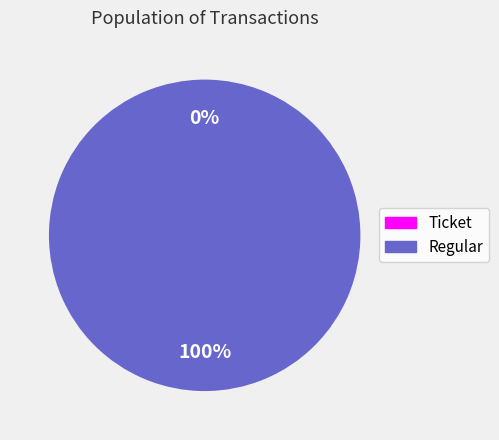

The Regular slice represents 92% of the pie. True or false?

False